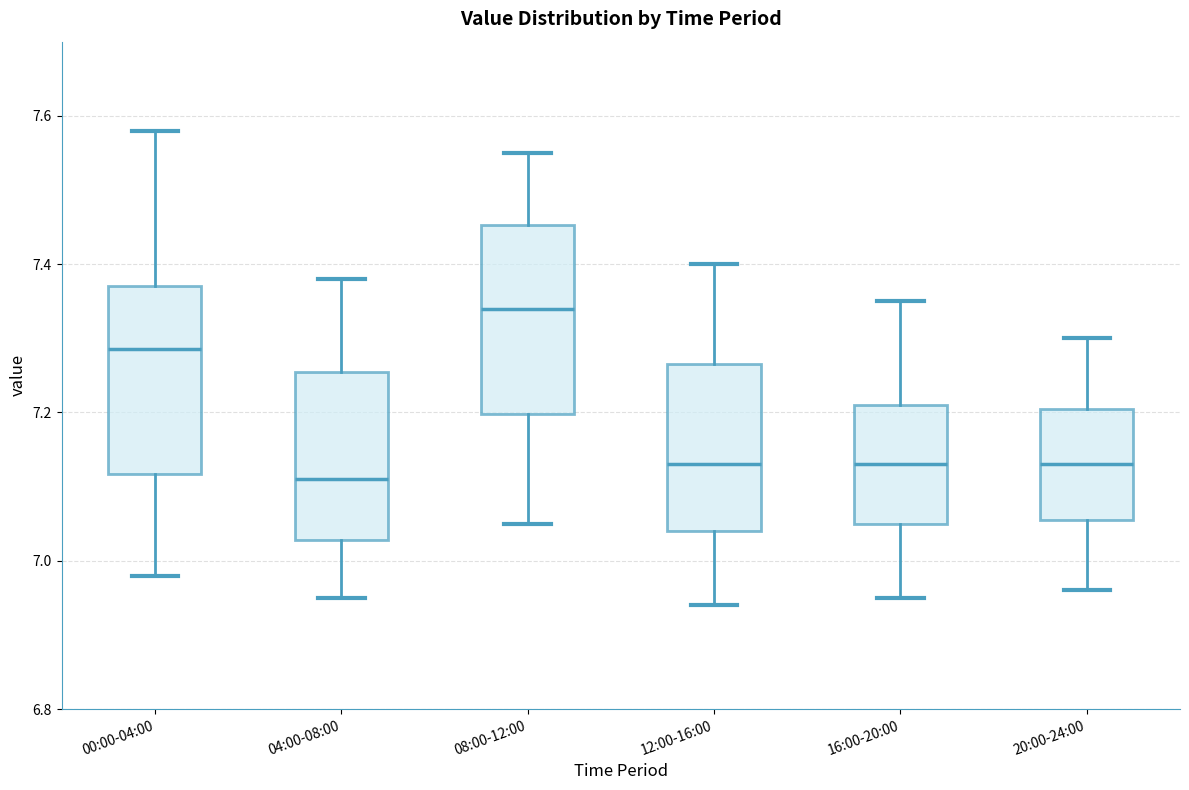

Reading left to right, read every box against the y-axis: the position of its median line, the range the box covers, and the ends of its whiskers. The values are not printed on the chart, so give them approximately, as read against the axis.

00:00-04:00: median 7.28, box 7.12 to 7.38, whiskers 6.98 to 7.58
04:00-08:00: median 7.12, box 7.02 to 7.26, whiskers 6.96 to 7.38
08:00-12:00: median 7.34, box 7.20 to 7.46, whiskers 7.06 to 7.56
12:00-16:00: median 7.14, box 7.04 to 7.26, whiskers 6.94 to 7.40
16:00-20:00: median 7.14, box 7.06 to 7.22, whiskers 6.96 to 7.36
20:00-24:00: median 7.14, box 7.06 to 7.20, whiskers 6.96 to 7.30